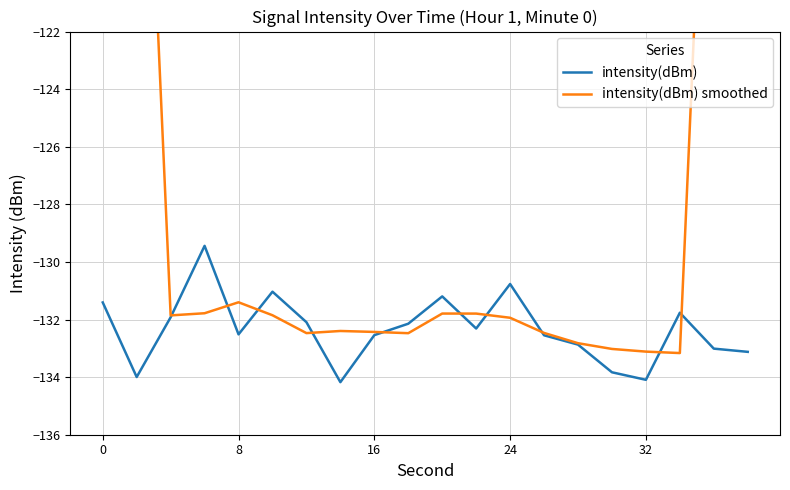

True or false: intensity(dBm) smoothed has more than 1 points higher than both neighbors.

True